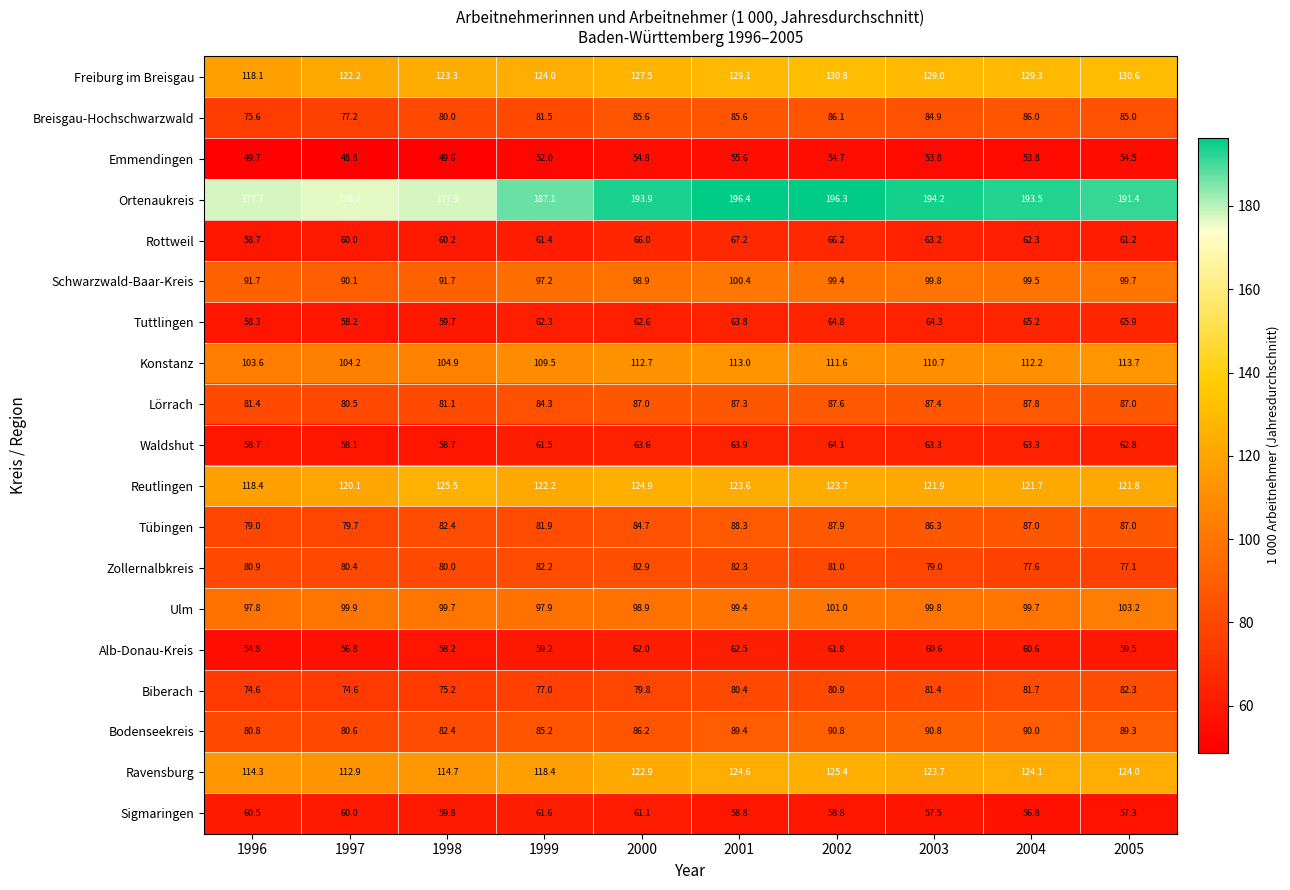

At which category is the sum across all series the highest?

2002